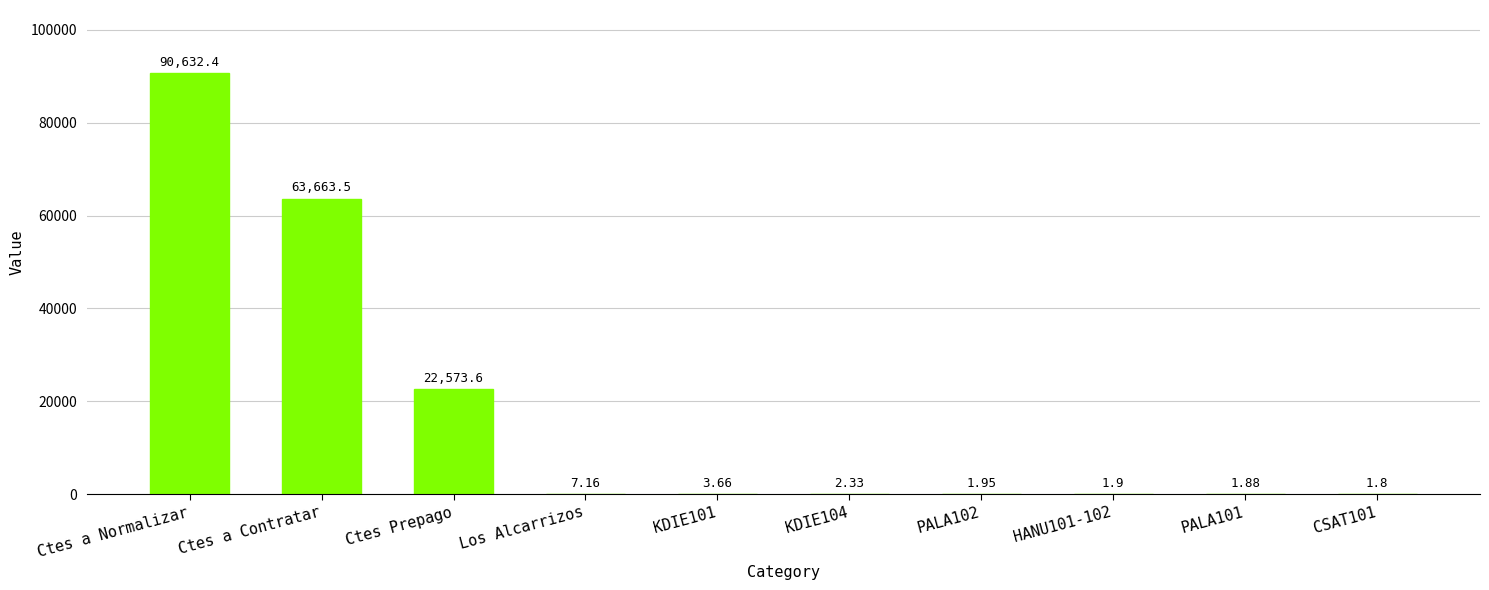

Are the bars horizontal?

No